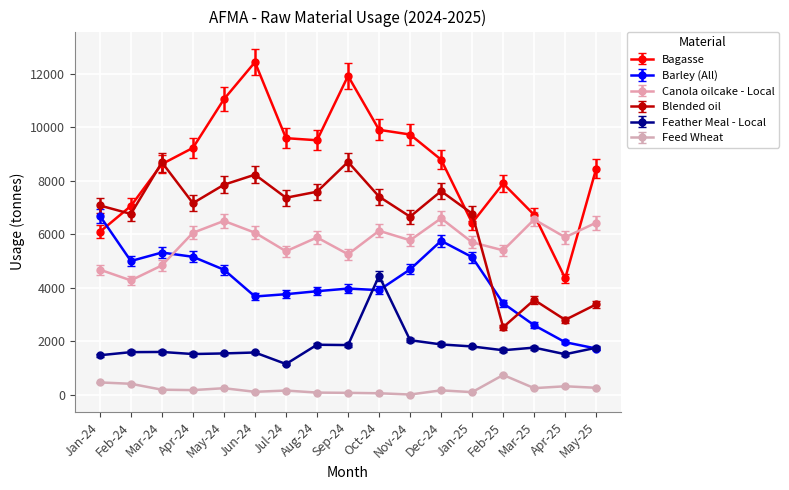

Which series has the largest total across all categories?

Bagasse